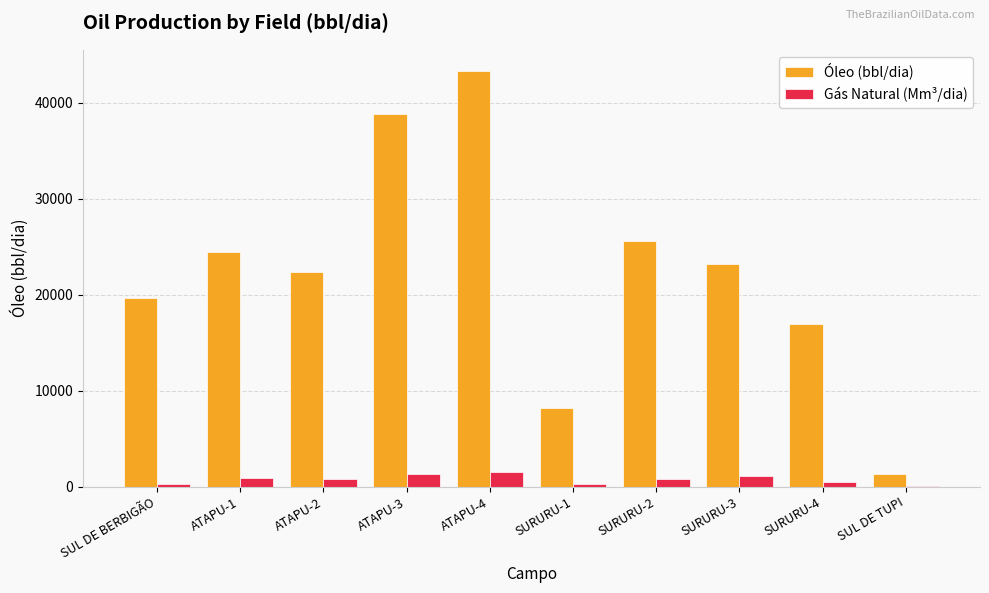

The Óleo (bbl/dia) series shows 38780.7 at ATAPU-3. True or false?

True